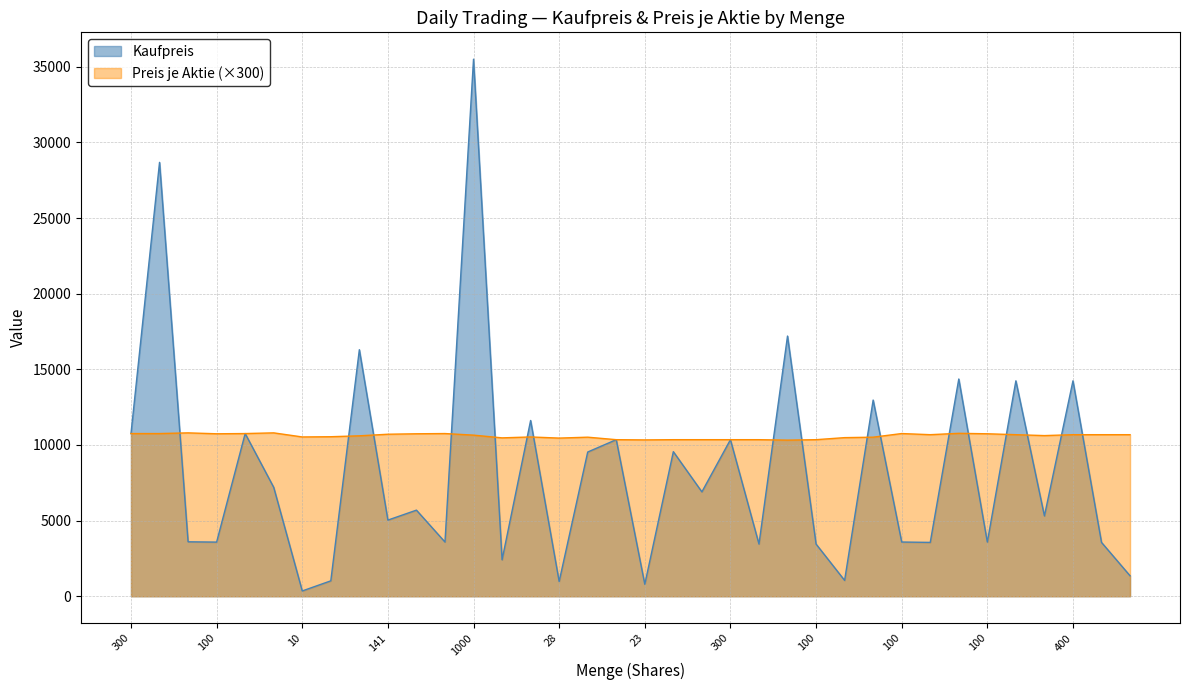

Read the Kaufpreis value at 461.

16296.4